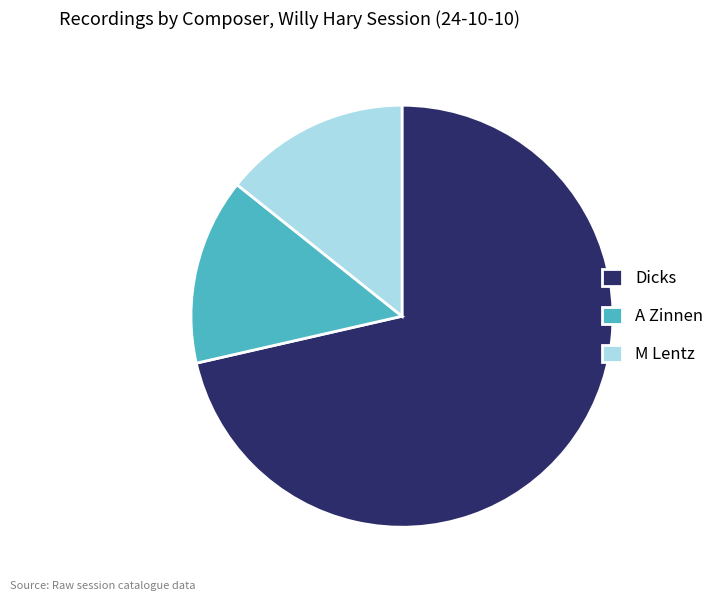

Combined, do A Zinnen and M Lentz account for over 50%?

No